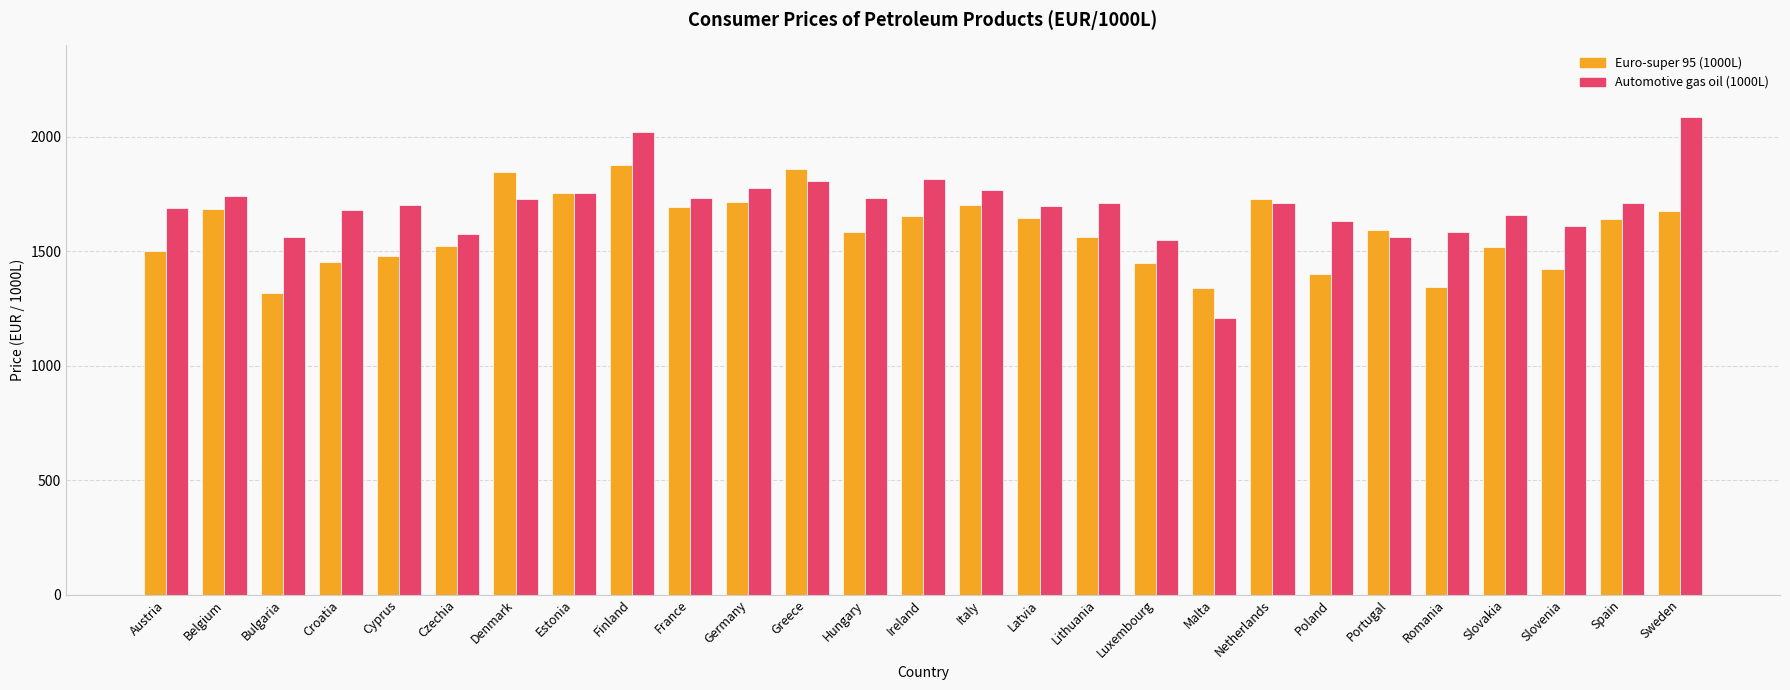

List the series in order of their overall mean, highest first.

Automotive gas oil (1000L), Euro-super 95 (1000L)